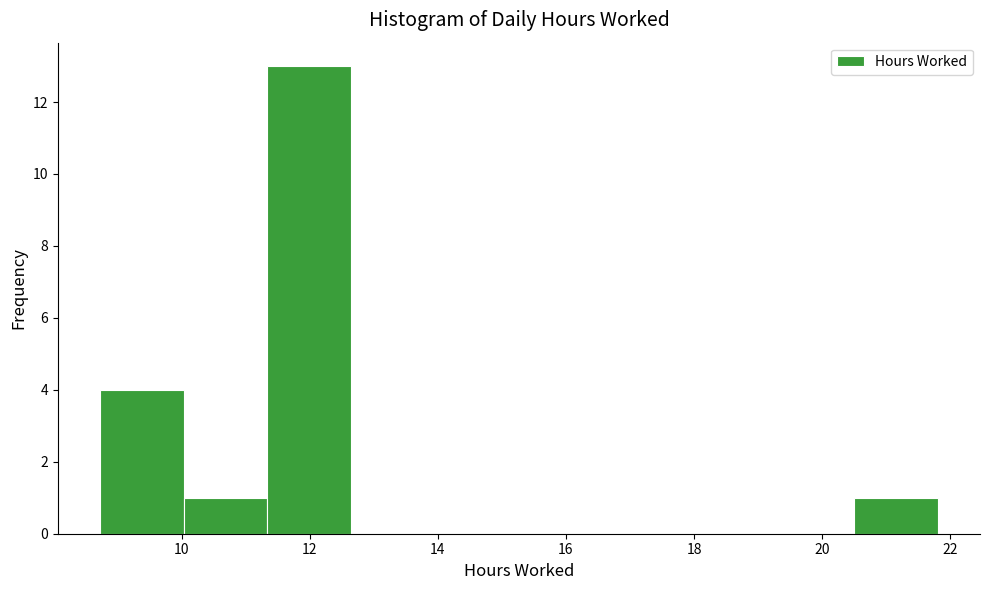

Reading left to right, transcribe this chart: for each bar, give the range it covers on the x-axis and its height. Neither the bar edges nor the heights are printed on the chart, so give them approximately, as read against the axes.

8.8 to 10.0: 4
10.0 to 11.4: 1
11.4 to 12.6: 13
12.6 to 14.0: 0
14.0 to 15.2: 0
15.2 to 16.6: 0
16.6 to 17.8: 0
17.8 to 19.2: 0
19.2 to 20.6: 0
20.6 to 21.8: 1